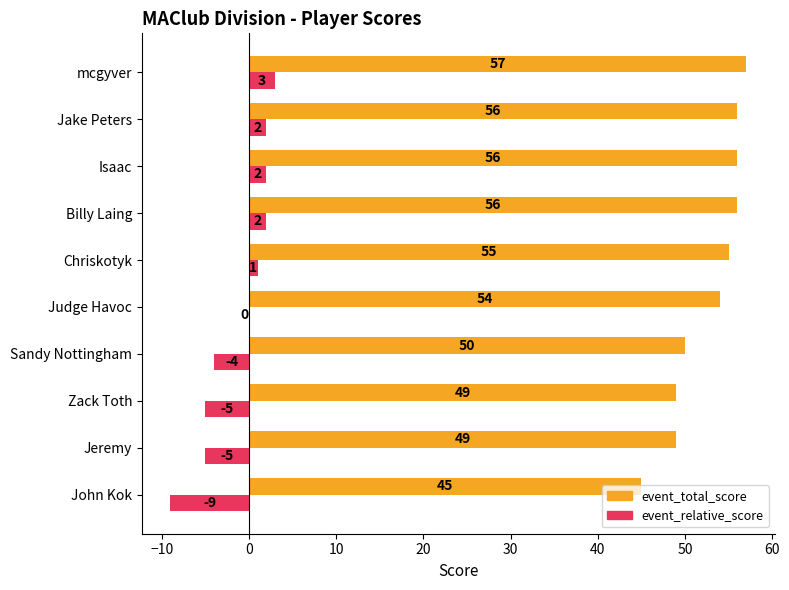

Where is event_total_score nearest to the value 51?

Sandy Nottingham